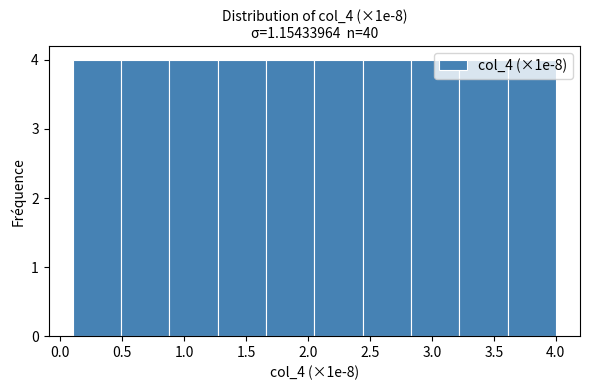

Reading left to right, transcribe this chart: for each bar, give the range it covers on the x-axis and its height. Neither the bar edges nor the heights are printed on the chart, so give them approximately, as read against the axes.

0.10 to 0.49: 4
0.49 to 0.88: 4
0.88 to 1.27: 4
1.27 to 1.66: 4
1.66 to 2.05: 4
2.05 to 2.44: 4
2.44 to 2.83: 4
2.83 to 3.22: 4
3.22 to 3.61: 4
3.61 to 4.00: 4